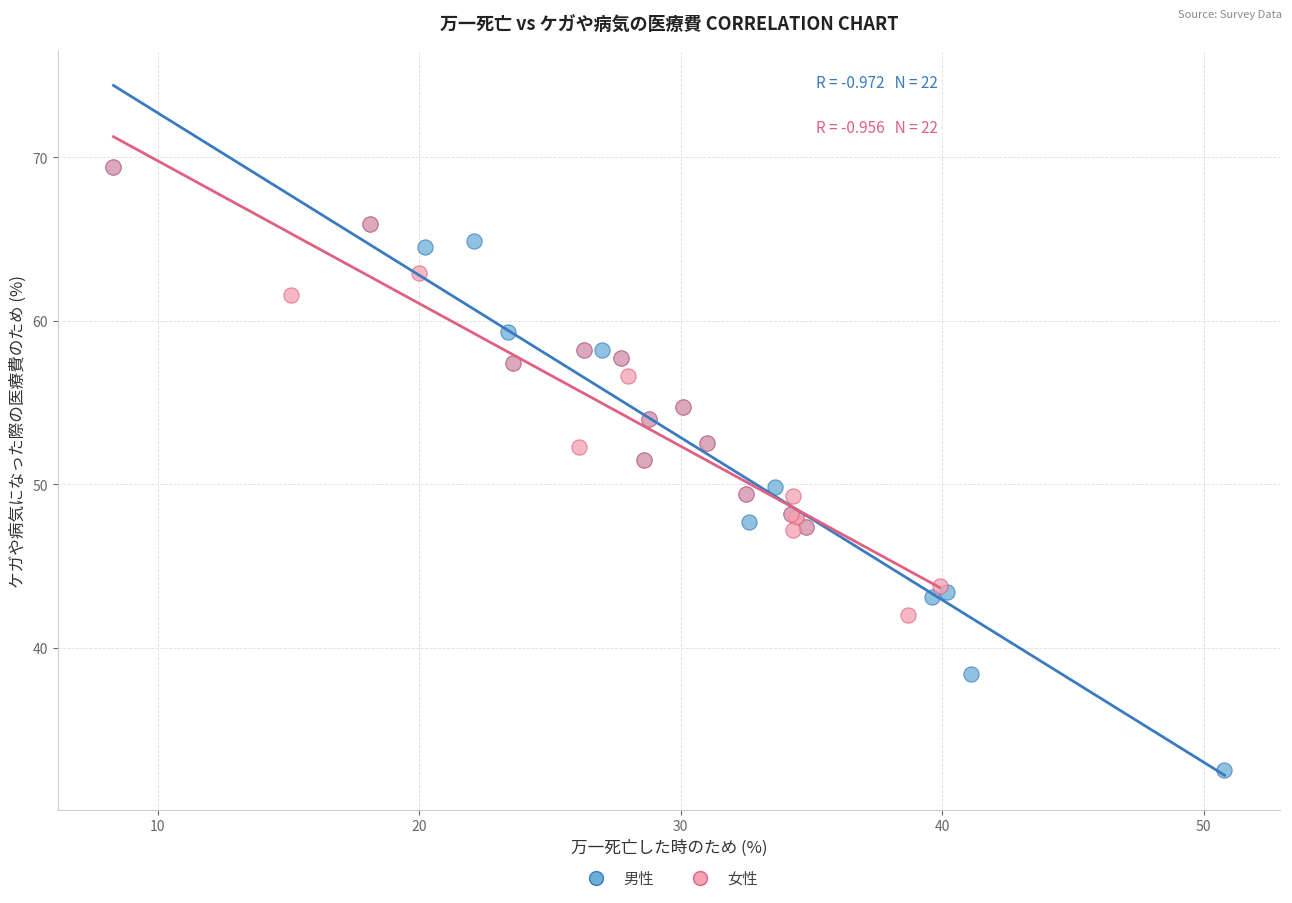

Which series has the widest spread of Y values?

男性